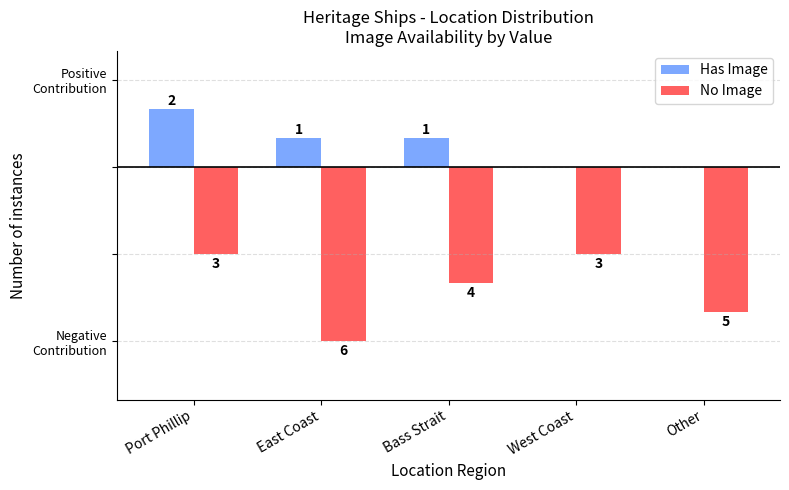

List the labels in order of Has Image value, smallest first.

West Coast, Other, East Coast, Bass Strait, Port Phillip